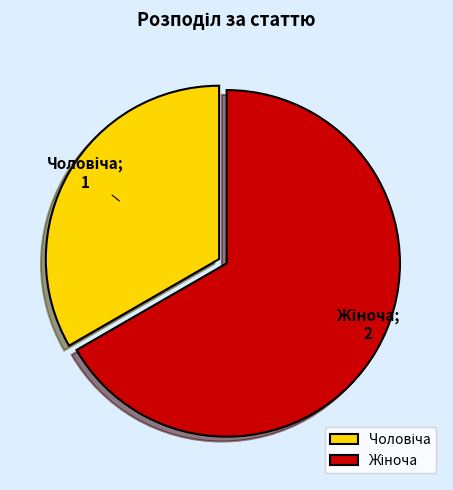

Does any single category account for the majority?

Yes